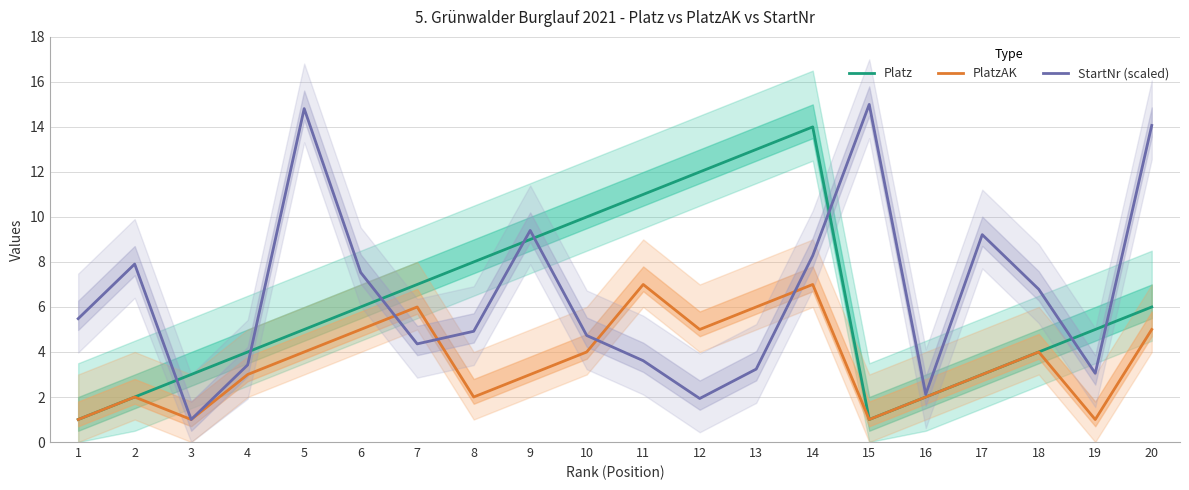

Reading left to right, extract all data points from this chart.

Platz: 1.0	2.0	3.0	4.0	5.0	6.0	7.0	8.0	9.0	10.0	11.0	12.0	13.0	14.0	1.0	2.0	3.0	4.0	5.0	6.0
PlatzAK: 1.0	2.0	1.0	3.0	4.0	5.0	6.0	2.0	3.0	4.0	7.0	5.0	6.0	7.0	1.0	2.0	3.0	4.0	1.0	5.0
StartNr (scaled): 5.5	7.9	1.0	3.4	14.8	7.5	4.4	4.9	9.4	4.7	3.6	1.9	3.2	8.3	15.0	2.1	9.2	6.8	3.1	14.1